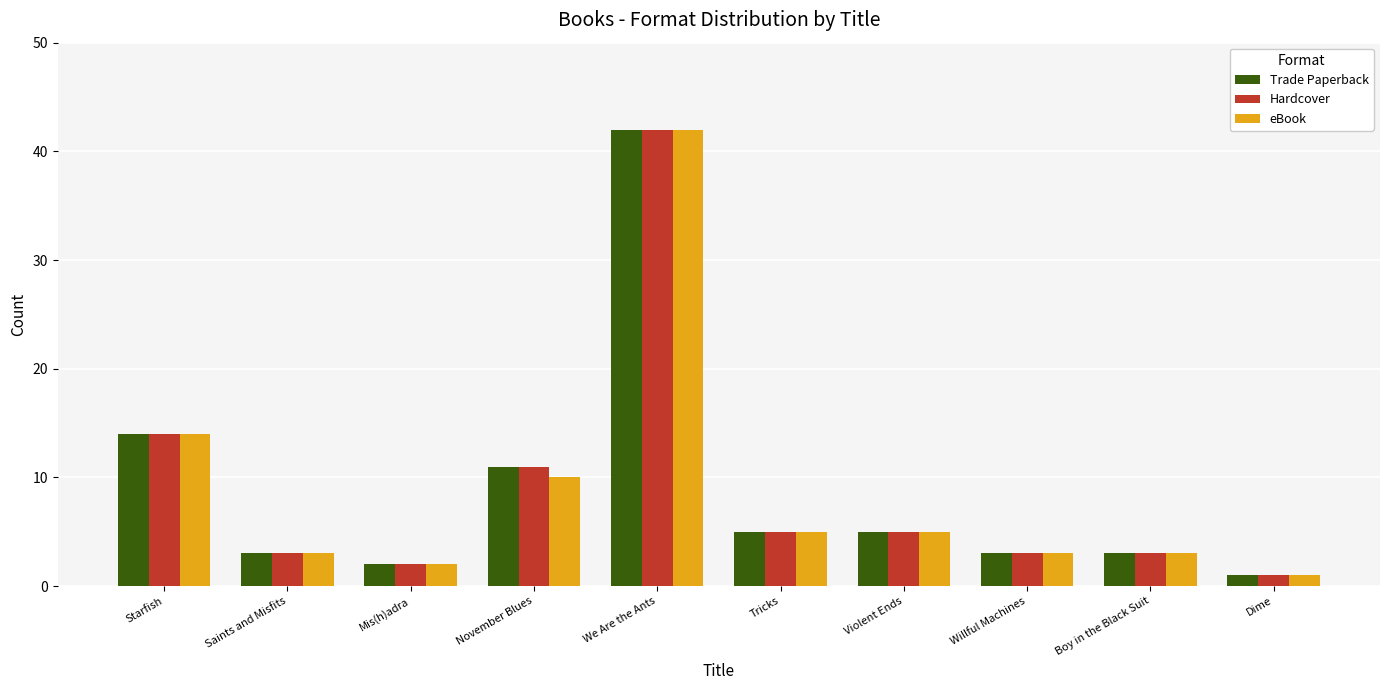

Read the Hardcover value at We Are the Ants, to the nearest 10.

40